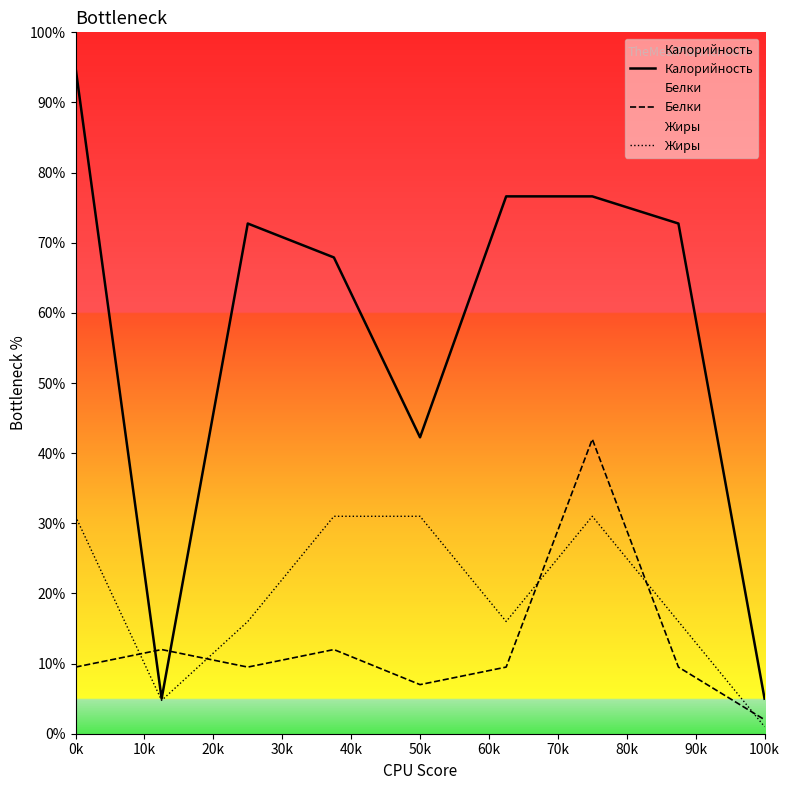

Rank the series by their maximum value, from highest to lowest.

Калорийность, Белки, Жиры